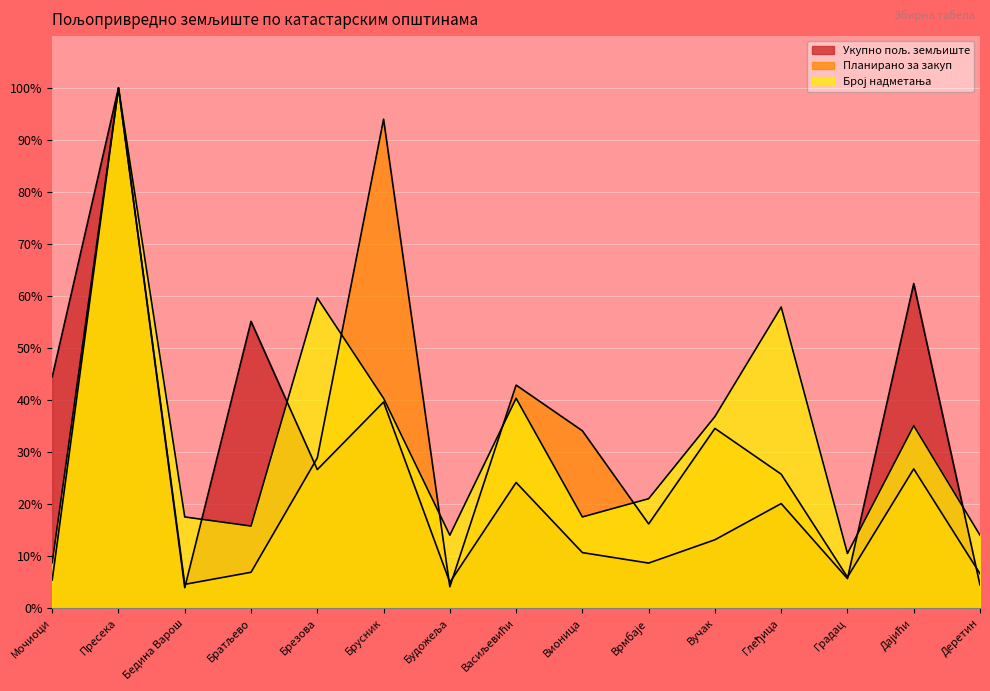

What is the highest value of the Укупно пољ. земљиште series?

100.0